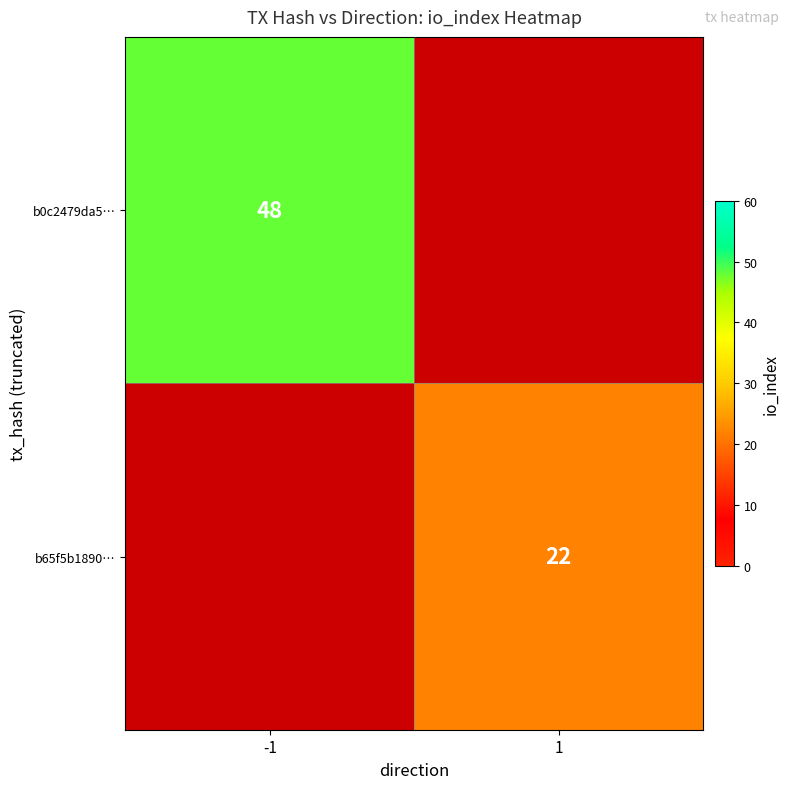

True or false: b65f5b1890… has a value of 22 at 1.

True